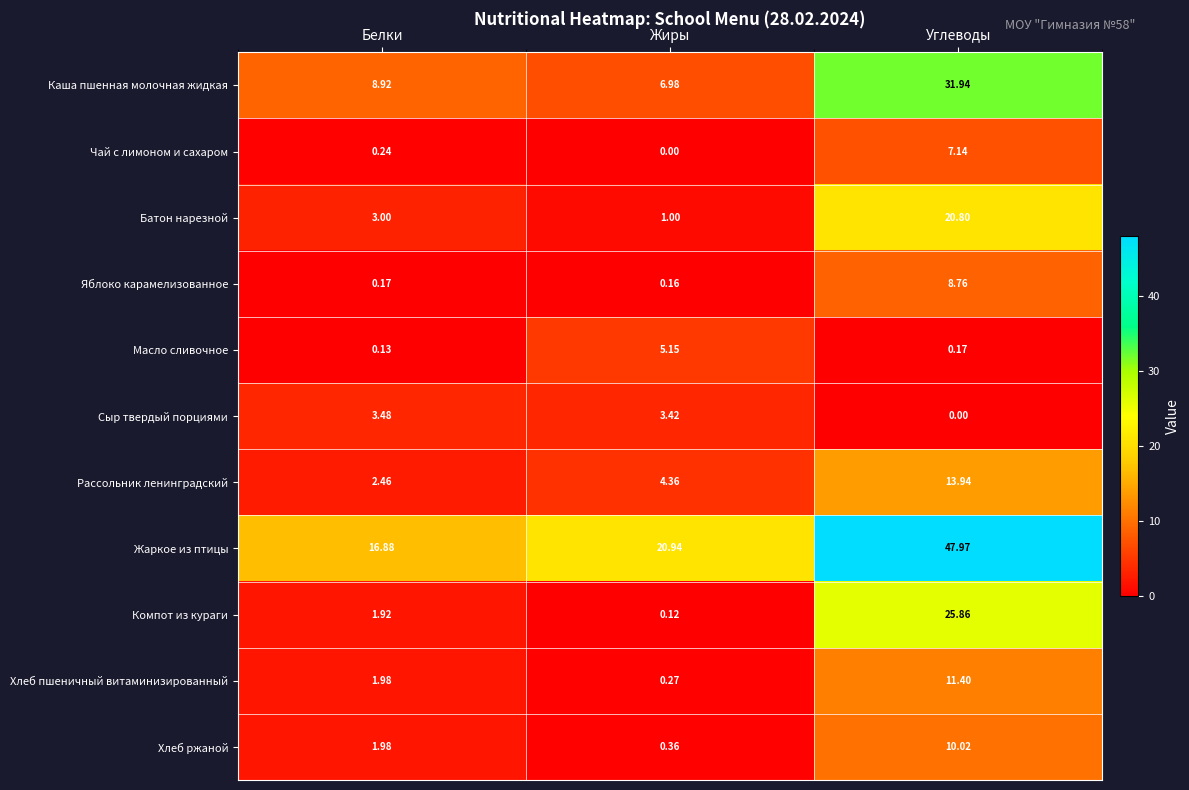

What is the difference between the highest and lowest values at Жиры?

20.9